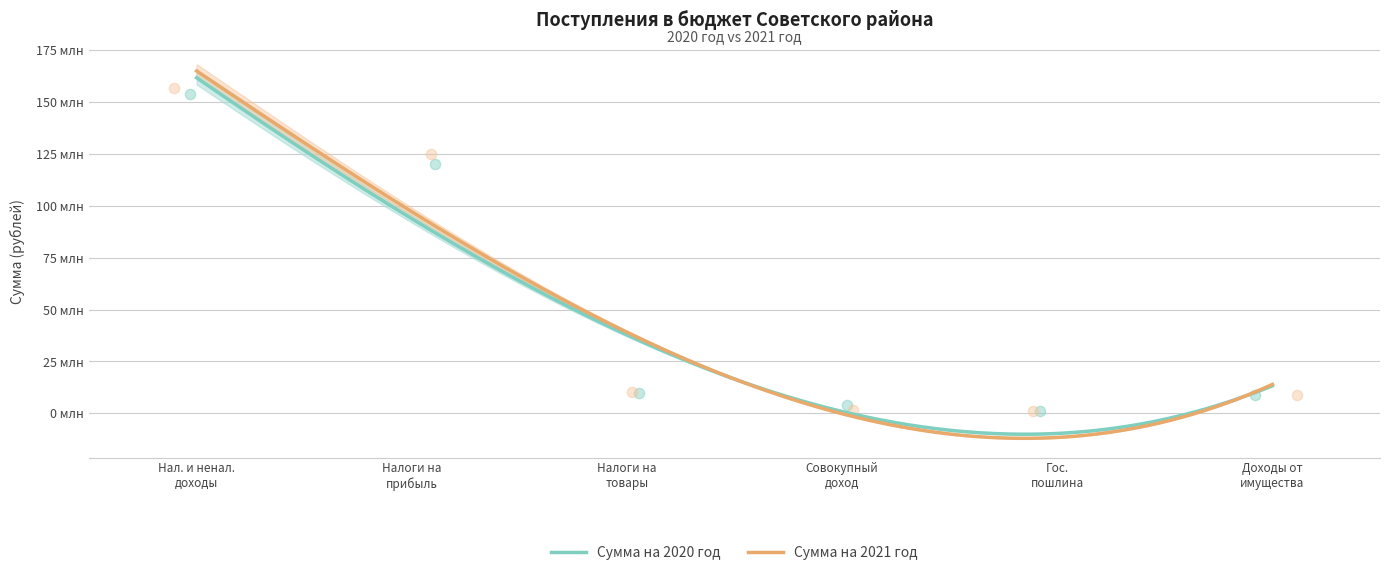

What are all the series names shown in the legend?

Сумма на 2020 год, Сумма на 2021 год